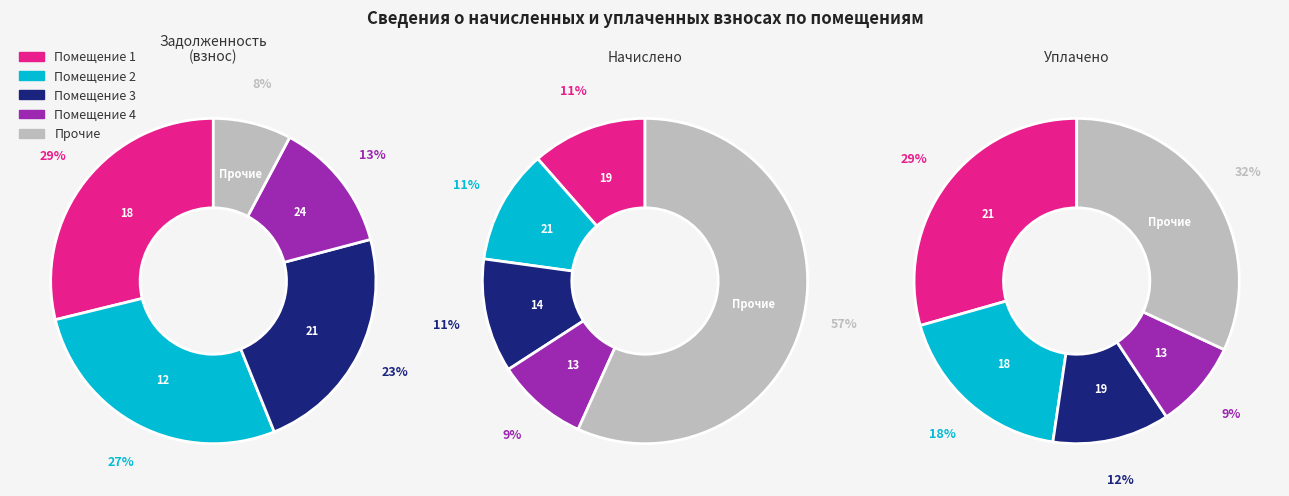

To the nearest percent, what is the difference between the 11 and 21 slice percentages?

18%